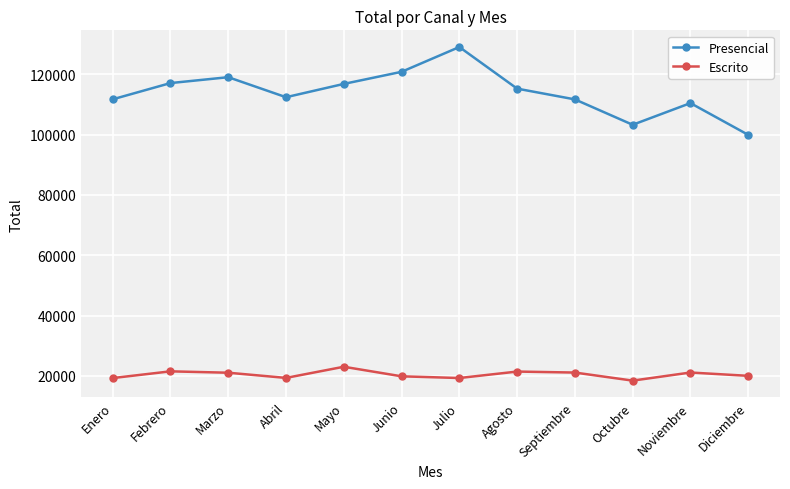

Read the Escrito value at Abril.

19318